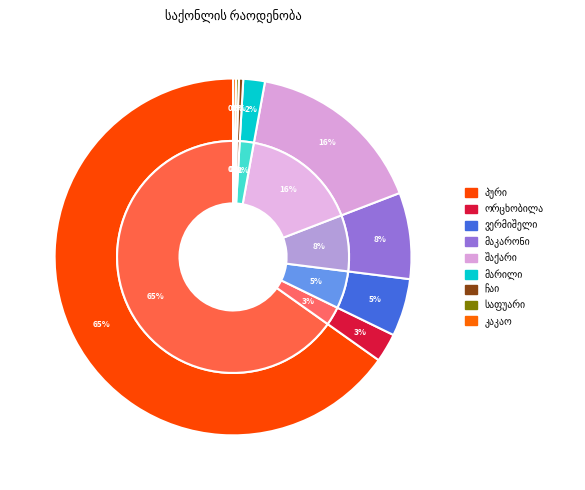

Which category accounts for the majority?

პური